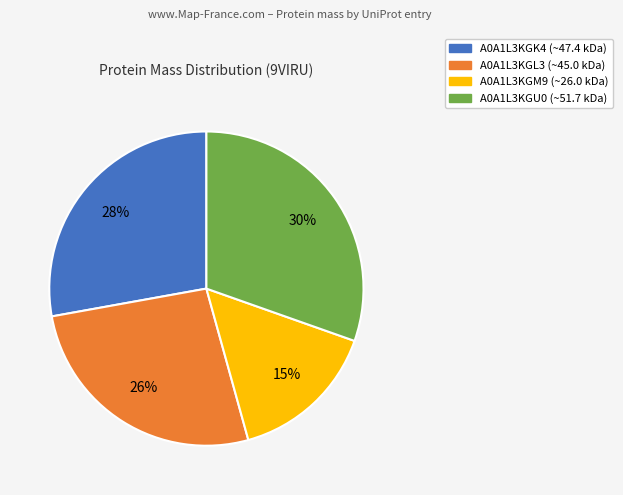

Do A0A1L3KGM9 and A0A1L3KGU0 together represent more than half of the pie?

No